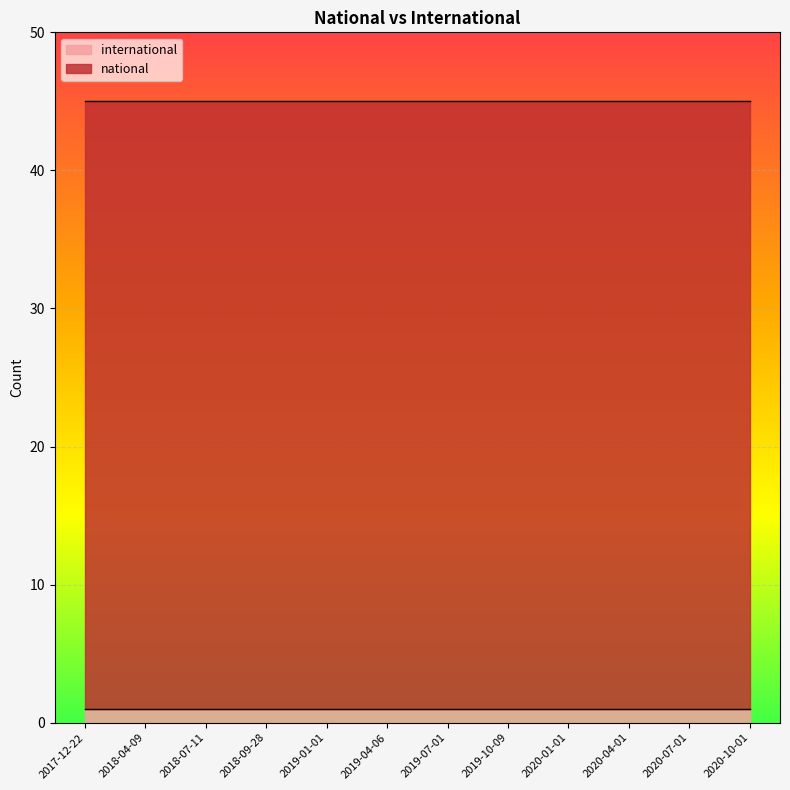

Which series changed the most between 2018-07-11 and 2019-04-06?

national